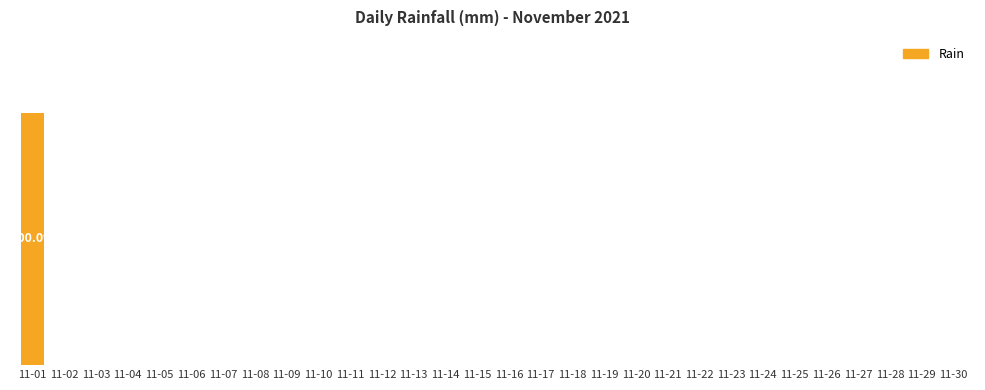

What is the difference between the maximum and second lowest values?

0.2